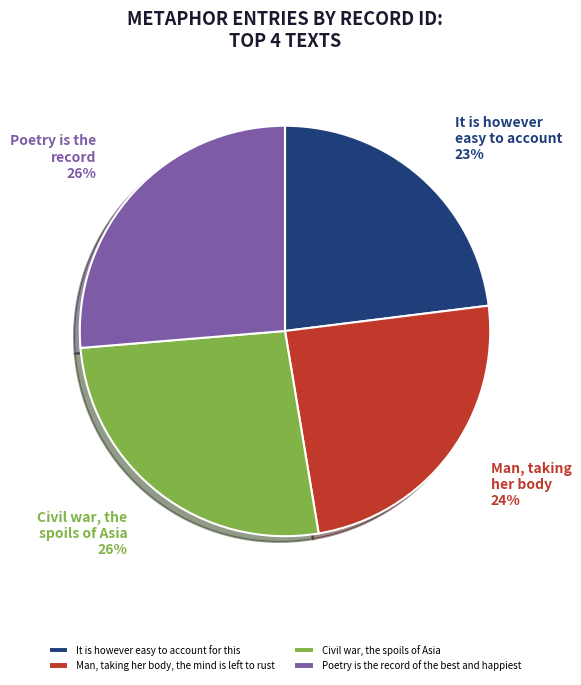

To the nearest percent, what portion does Poetry is the record of the best and happiest represent?

26%